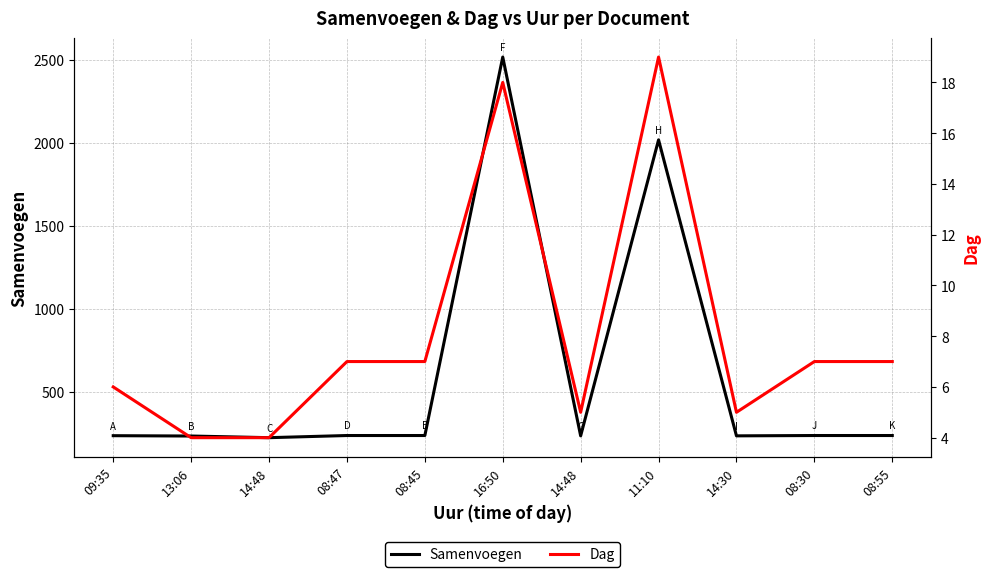

The Samenvoegen series shows 237 at 08:47. True or false?

True